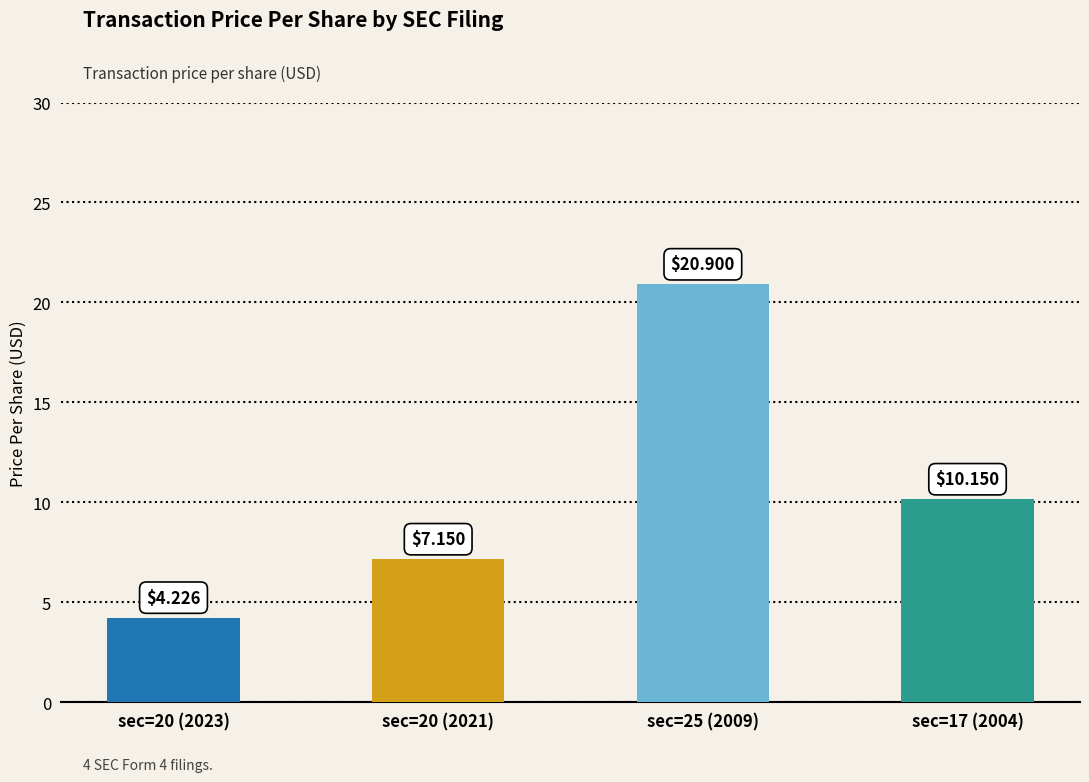

What is the average value?

10.6